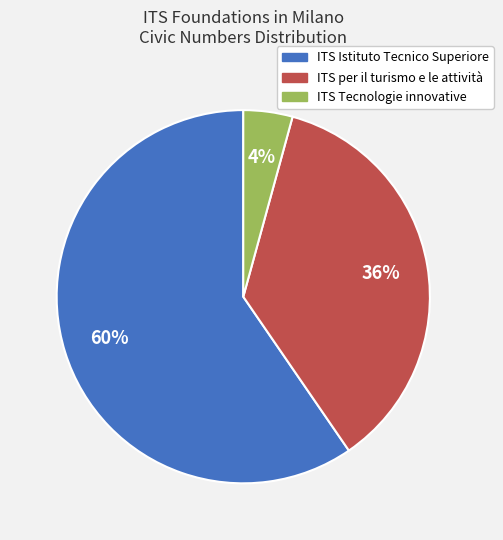

Is there any slice that represents more than half of the pie?

Yes